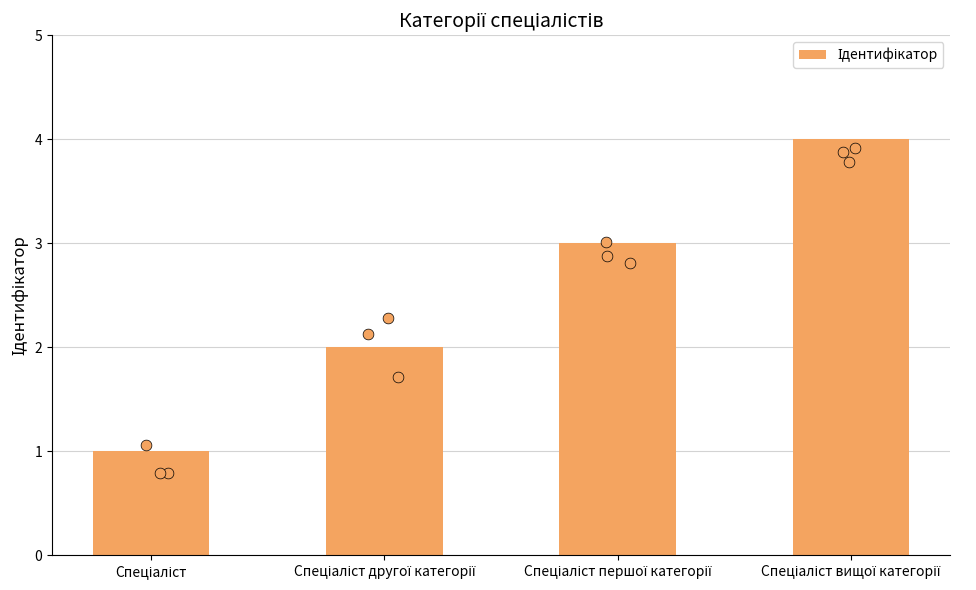

Approximately how many times larger is the value at Спеціаліст вищої категорії compared to Спеціаліст?

4.0